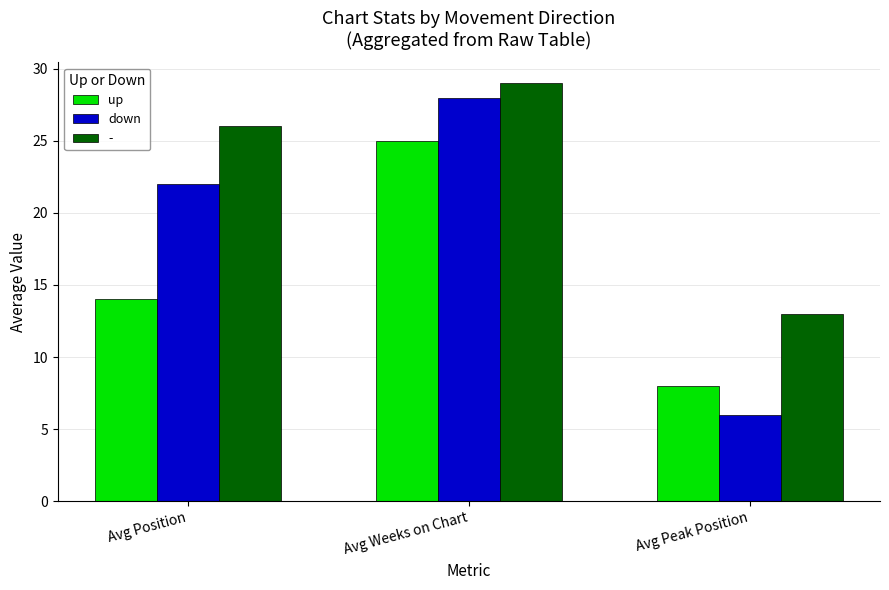

True or false: down has a value of 22 at Avg Position.

True